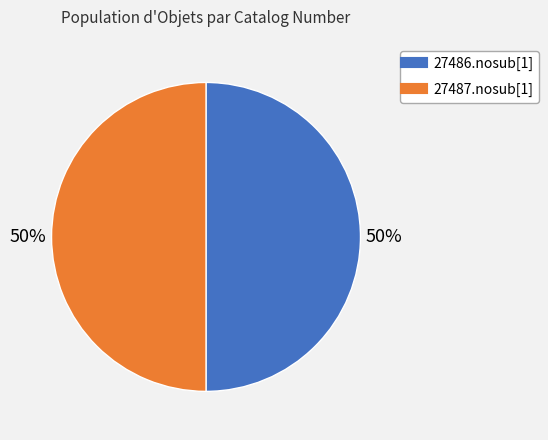

To the nearest percent, what is the average slice percentage?

50%